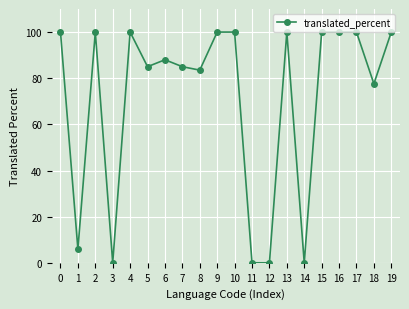

How many data points does each series have?

20